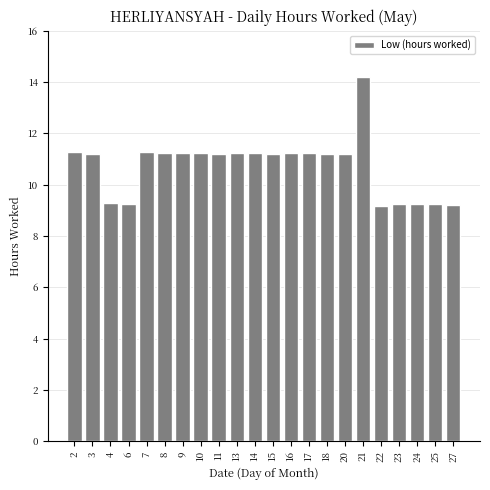

Which label corresponds to the largest value in the chart?

21